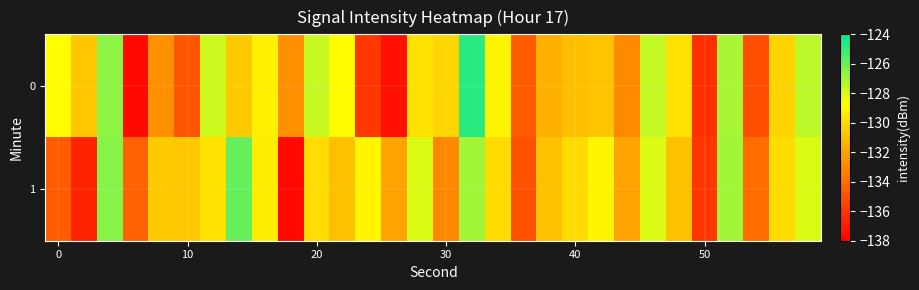

List the series in order of their overall mean, lowest first.

0, 1